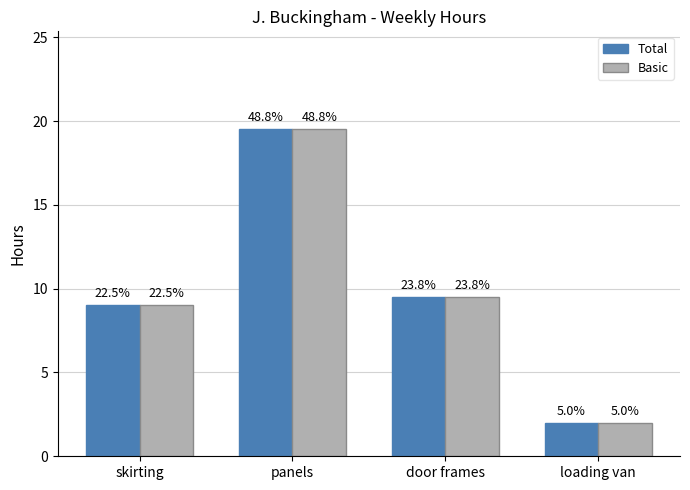

At which category is the sum across all series the highest?

panels